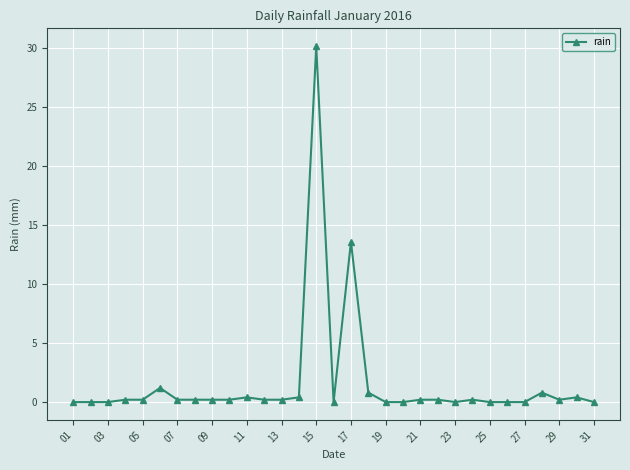

What is the average value?

1.6